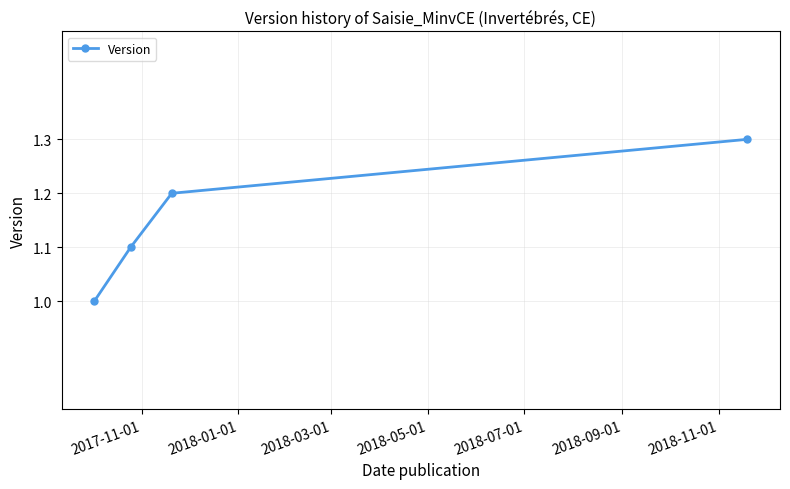

Count the number of values greater than 1.

3